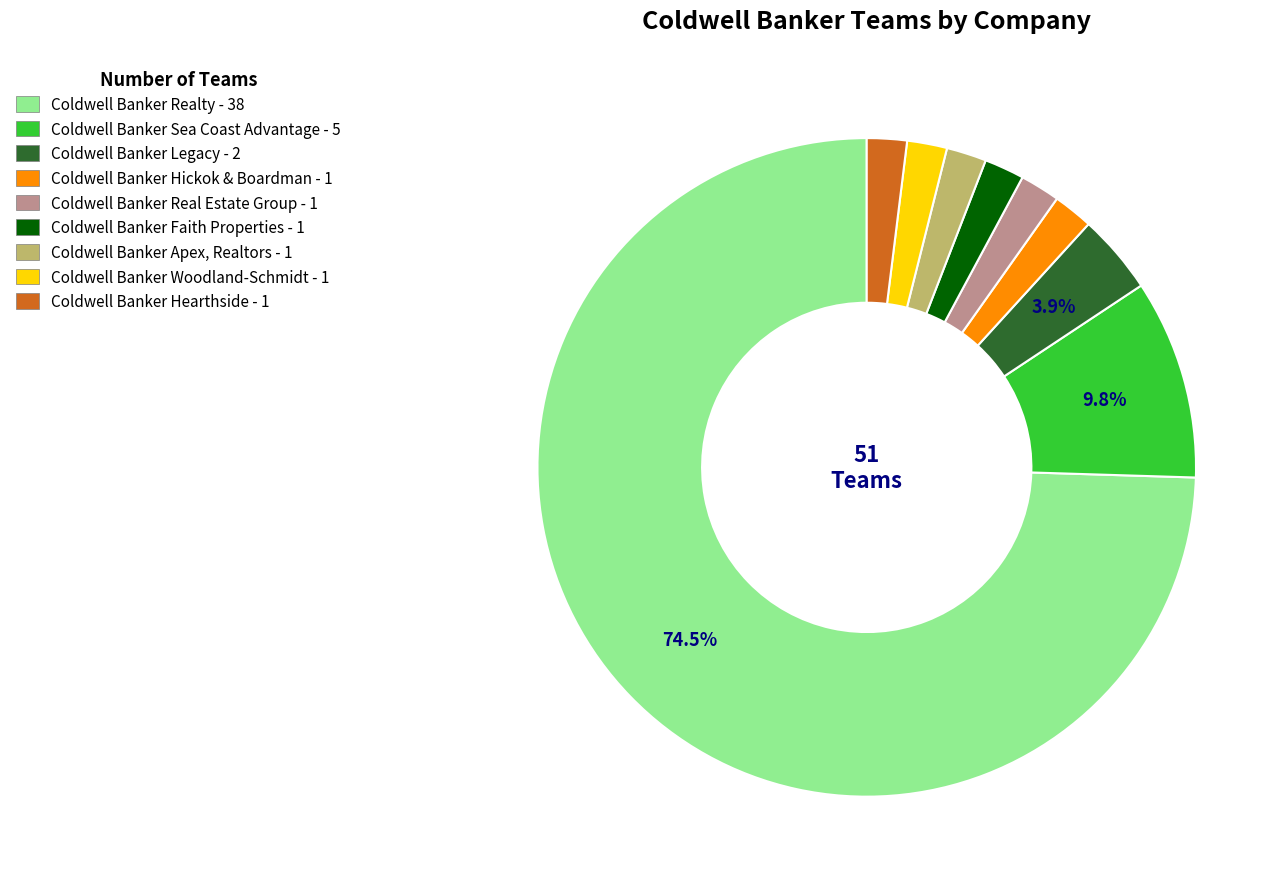

What is the ratio of the value at Coldwell Banker Real Estate Group - 1 to the value at Coldwell Banker Legacy - 2?

0.5